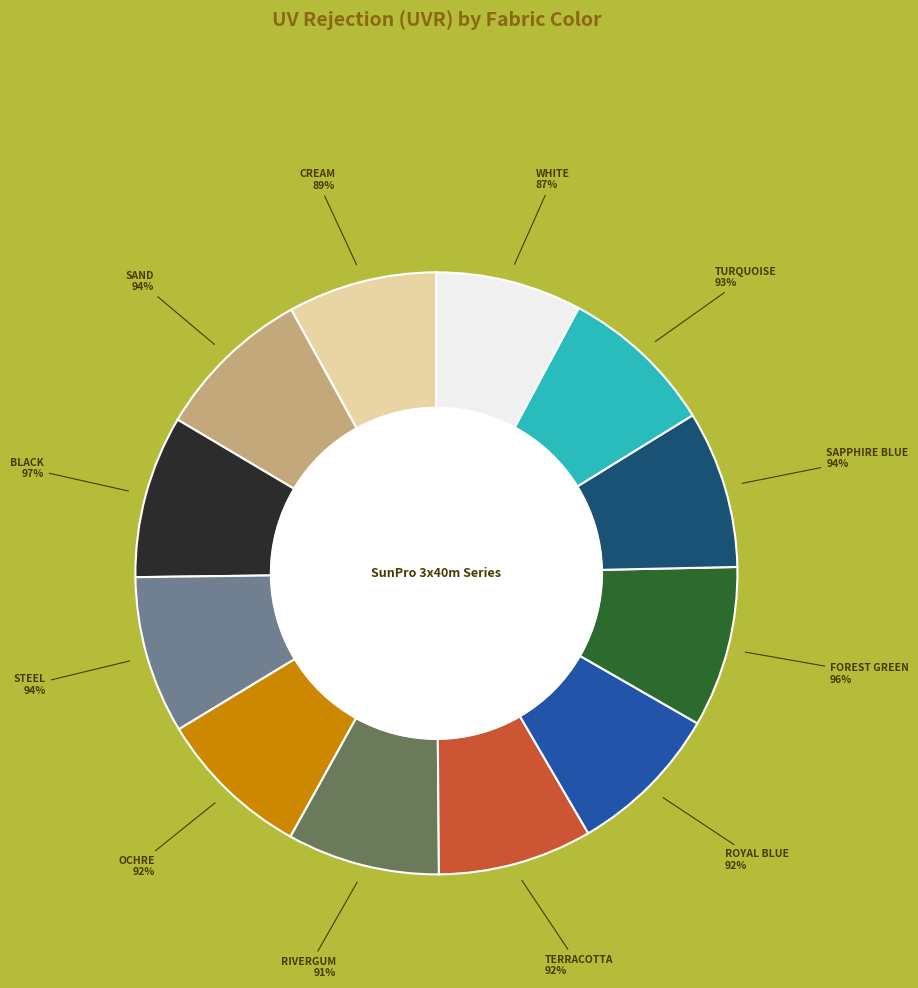

Which category has the biggest portion of the pie?

BLACK